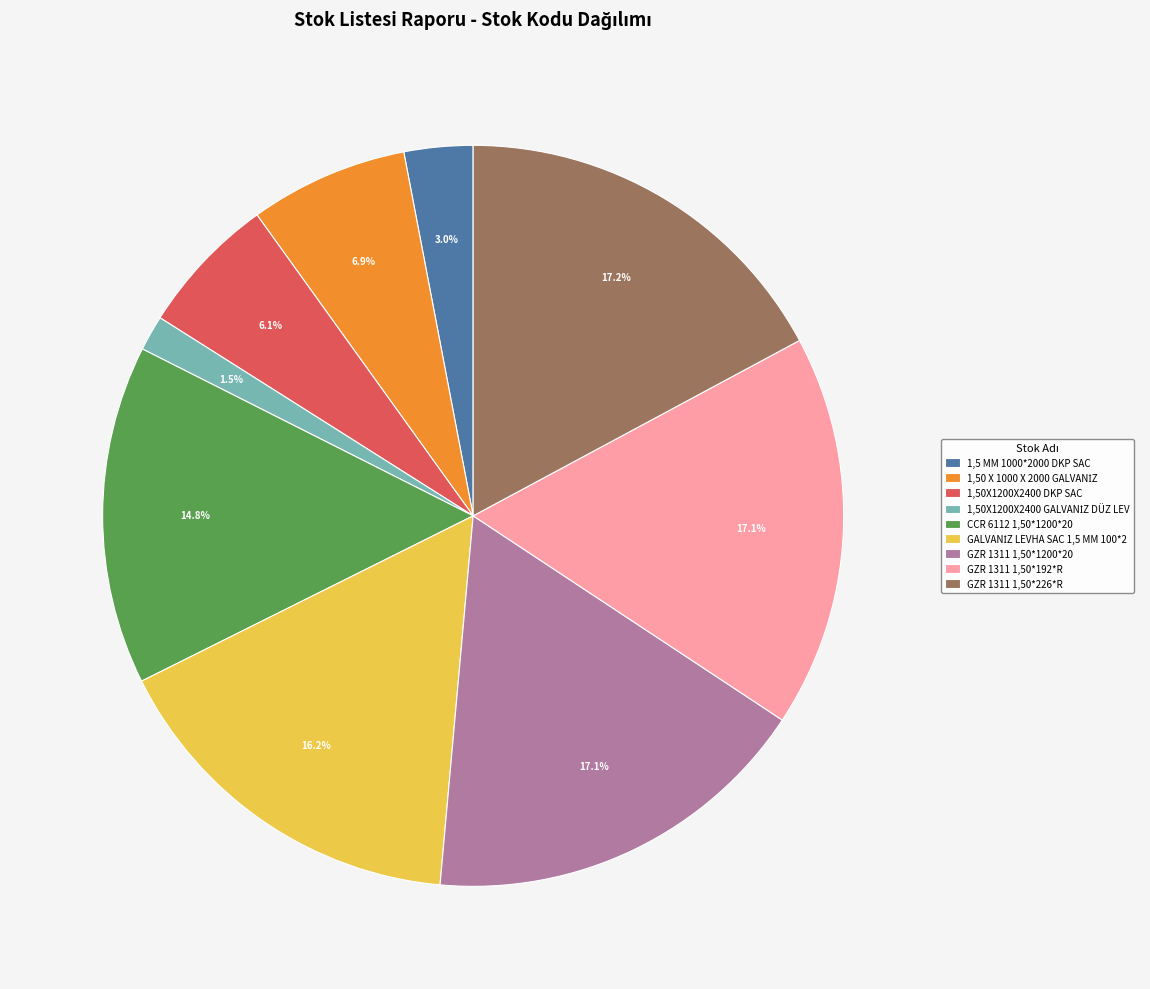

What is the total percentage of GZR 1311 1,50*1200*20 and CCR 6112 1,50*1200*20?

31.9%